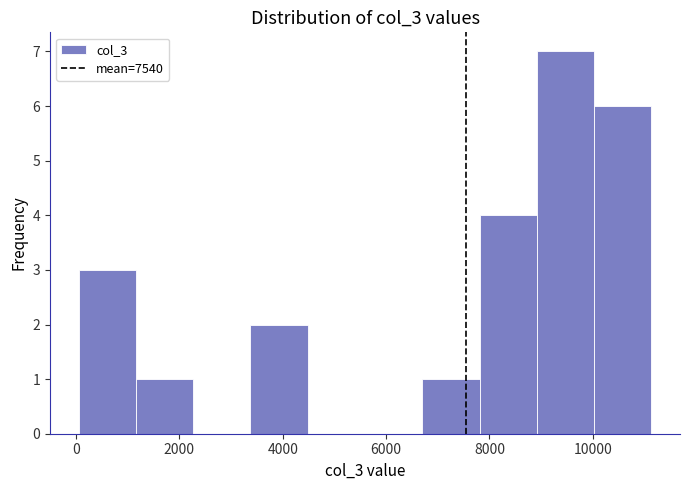

Reading left to right, transcribe this chart: for each bar, give the range it covers on the x-axis and its height. Neither the bar edges nor the heights are printed on the chart, so give them approximately, as read against the axes.

0 to 1200: 3
1200 to 2200: 1
2200 to 3400: 0
3400 to 4400: 2
4400 to 5600: 0
5600 to 6800: 0
6800 to 7800: 1
7800 to 9000: 4
9000 to 10000: 7
10000 to 11200: 6